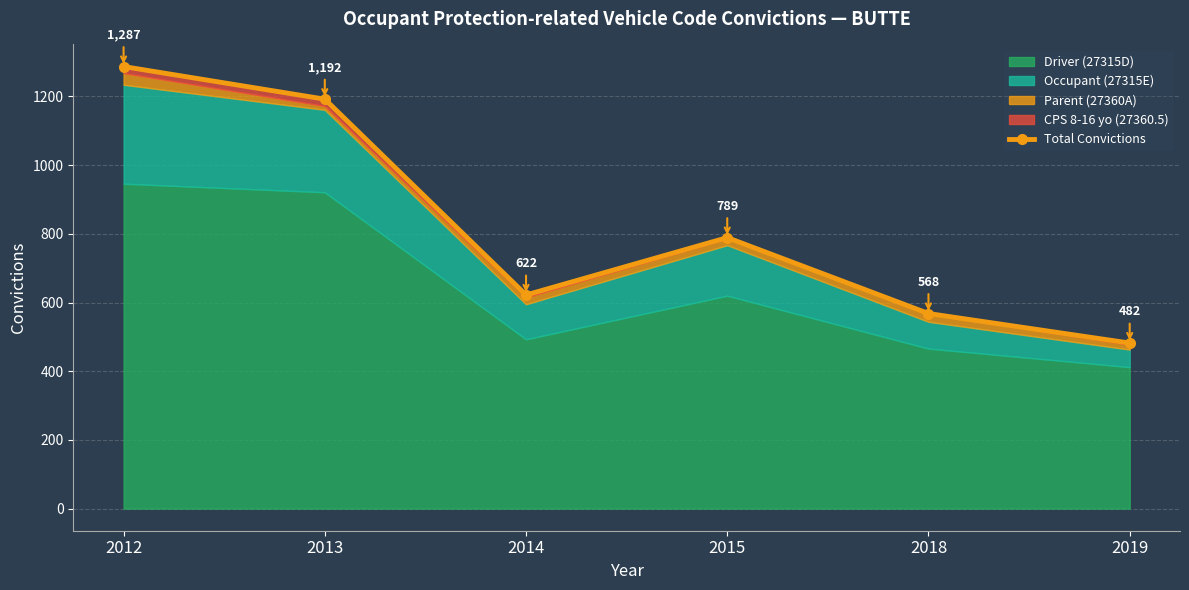

What is the difference between the values at 2012 and 2019?

805